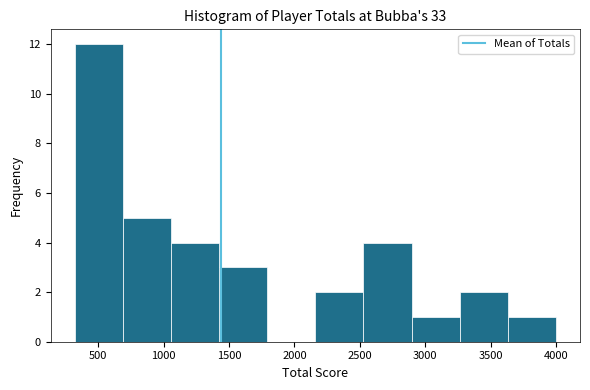

Reading left to right, transcribe this chart: for each bar, give the range it covers on the x-axis and its height. Neither the bar edges nor the heights are printed on the chart, so give them approximately, as read against the axes.

300 to 700: 12
700 to 1050: 5
1050 to 1400: 4
1400 to 1800: 3
1800 to 2150: 0
2150 to 2550: 2
2550 to 2900: 4
2900 to 3250: 1
3250 to 3650: 2
3650 to 4000: 1